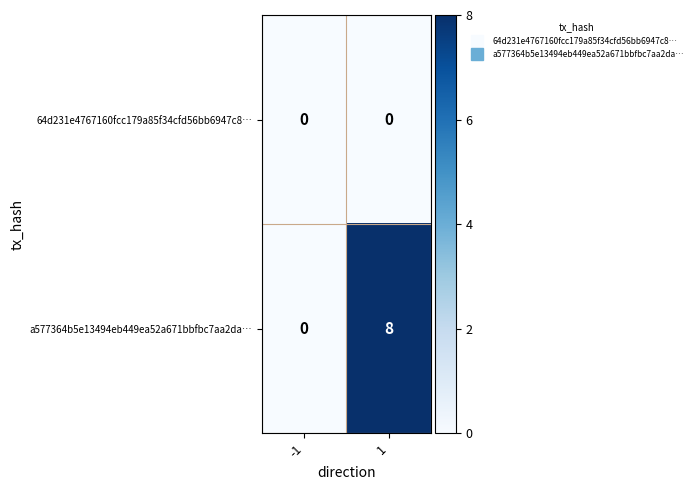

List the series in order of their peak value, lowest first.

64d231e4767160fcc179a85f34cfd56bb6947c8…, a577364b5e13494eb449ea52a671bbfbc7aa2da…